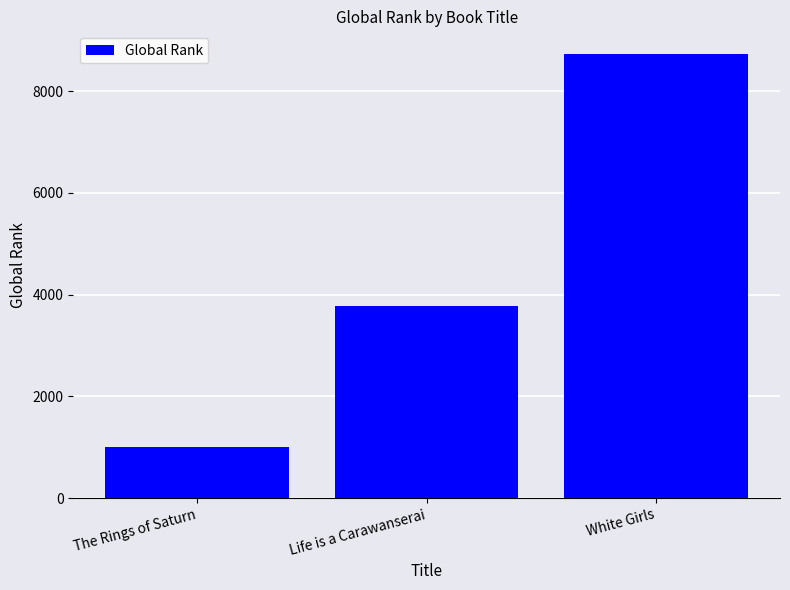

Reading left to right, list all the values displayed in this chart.

The Rings of Saturn=1004	Life is a Carawanserai=3769	White Girls=8742